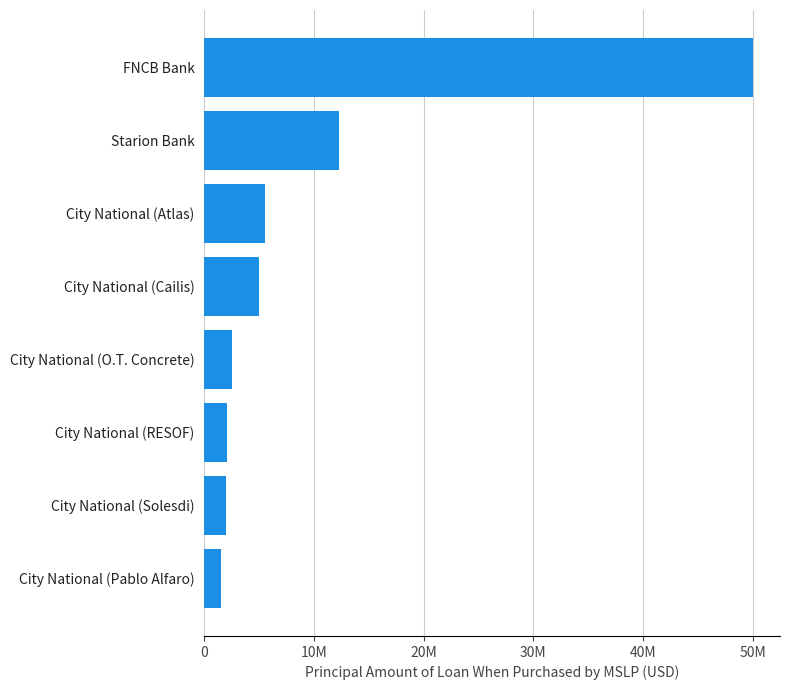

Which label corresponds to the largest value in the chart?

FNCB Bank